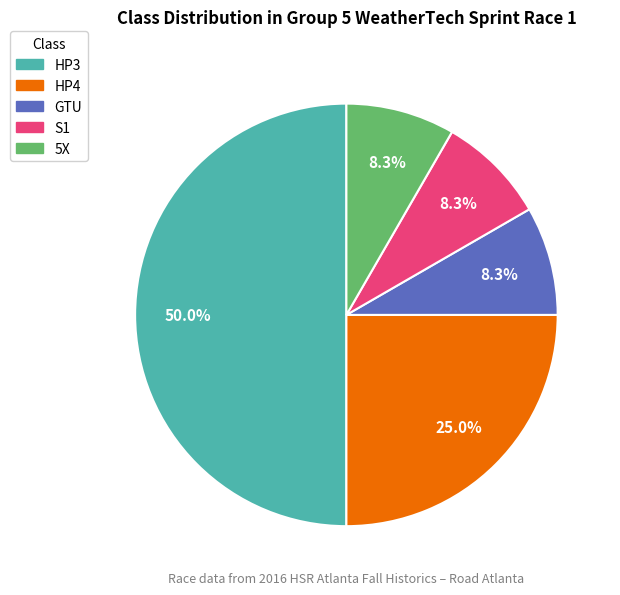

To the nearest percent, what is the average slice percentage?

20%